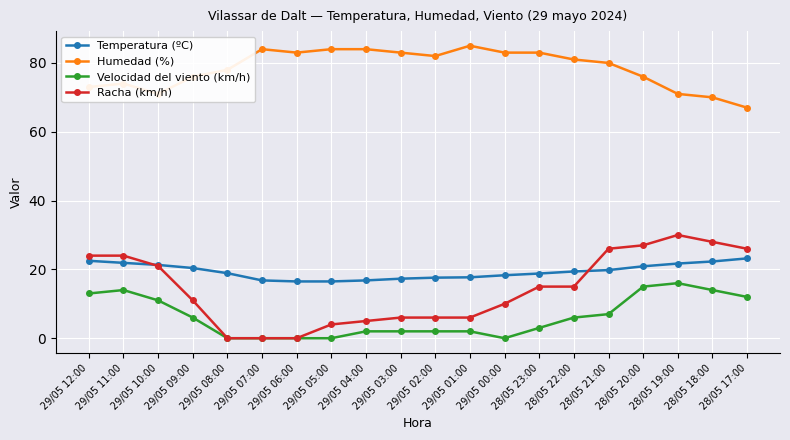

What is the value of the Racha (km/h) point at the 19th from the left?

28.0